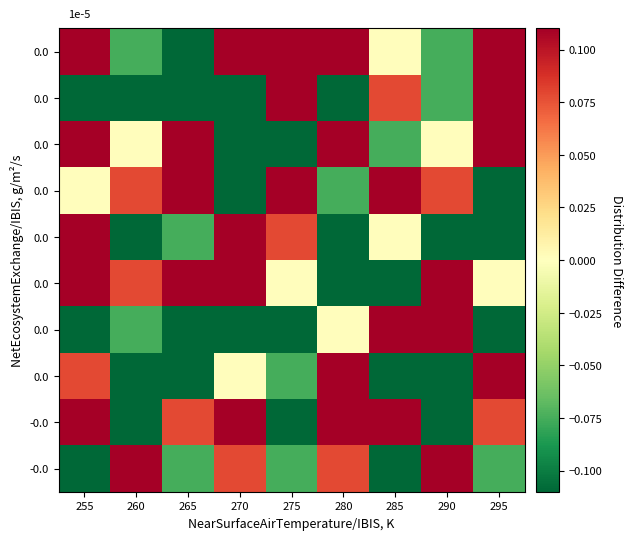

What is the difference between the highest and lowest values at 280?

0.6